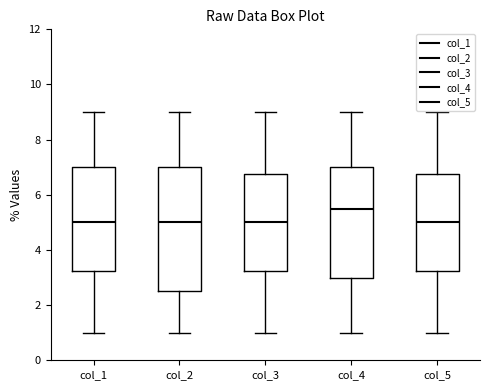

Reading left to right, transcribe this box plot: for each box, give where its median line is, the range the box spans, and where its two whiskers end, as read against the y-axis. The values are not printed on the chart, so give them approximately, as read against the axis.

col_1: median 5.0, box 3.2 to 7.0, whiskers 1.0 to 9.0
col_2: median 5.0, box 2.6 to 7.0, whiskers 1.0 to 9.0
col_3: median 5.0, box 3.2 to 6.8, whiskers 1.0 to 9.0
col_4: median 5.6, box 3.0 to 7.0, whiskers 1.0 to 9.0
col_5: median 5.0, box 3.2 to 6.8, whiskers 1.0 to 9.0